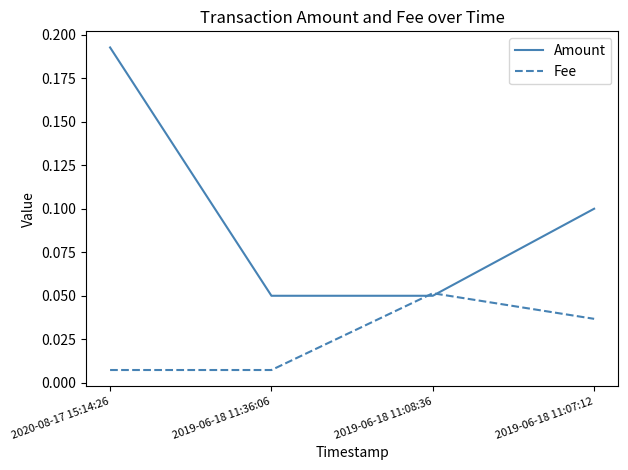

Is it true that Amount equals 0.1 at 2020-08-17 15:14:26?

False